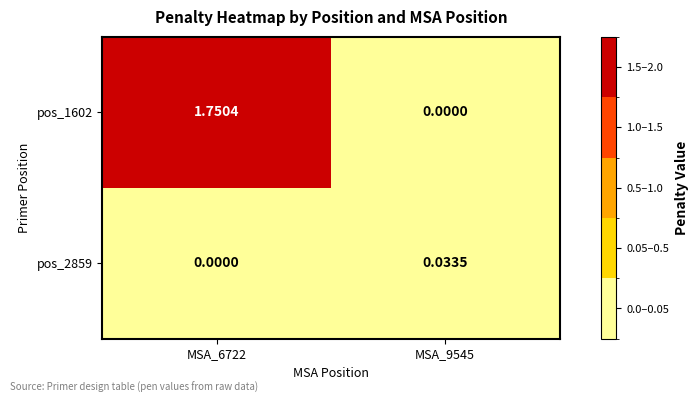

Which series changed the most between MSA_6722 and MSA_9545?

pos_1602